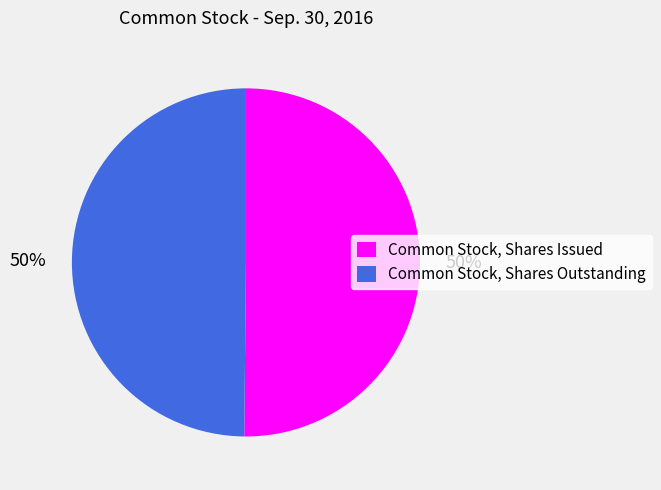

How many slices are in this pie chart?

2